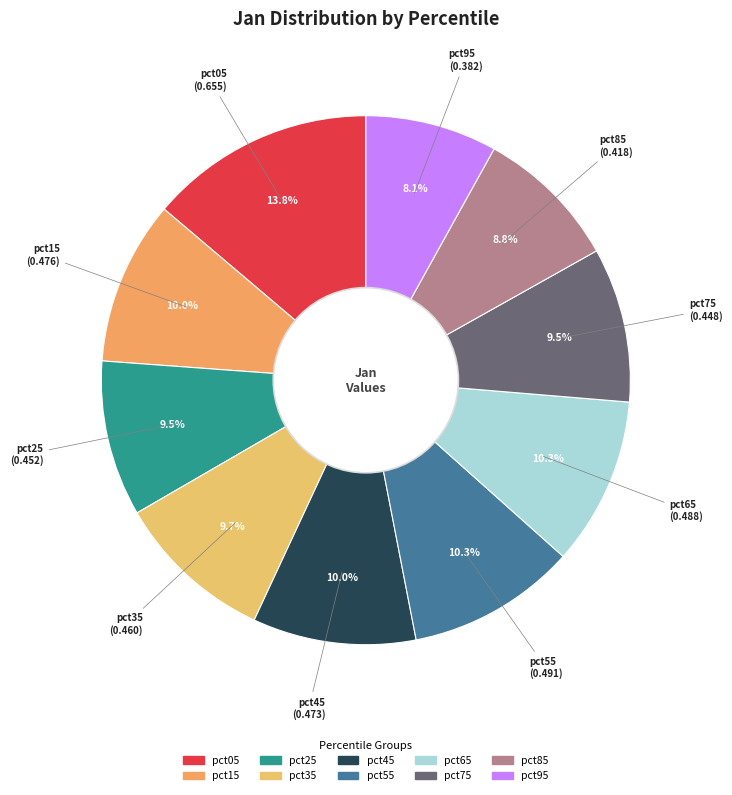

What is the total percentage of pct25 and pct05?

23.3%